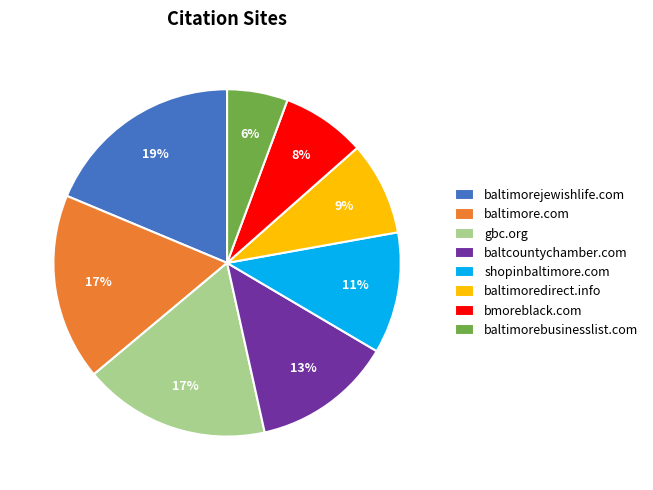

Does baltimorejewishlife.com account for over 50% of the chart?

No